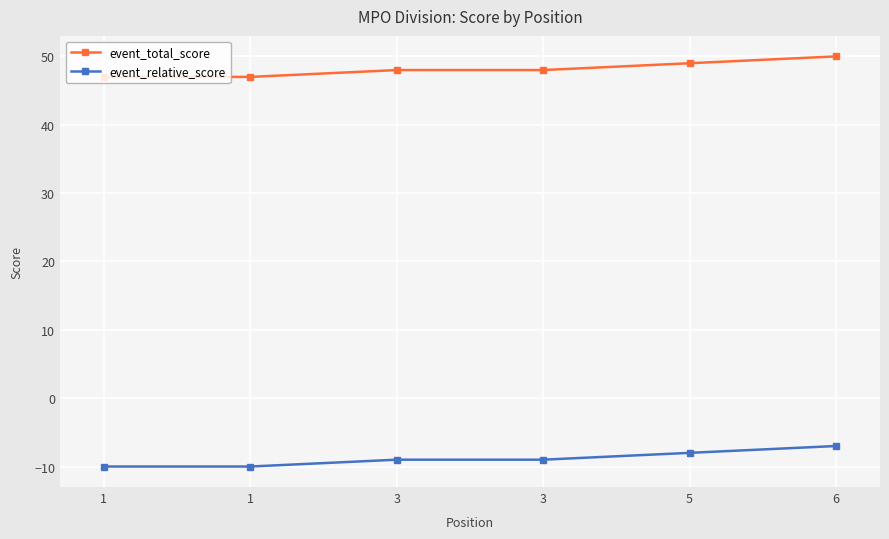

What is the value of the event_total_score point at the 4th from the left?

48